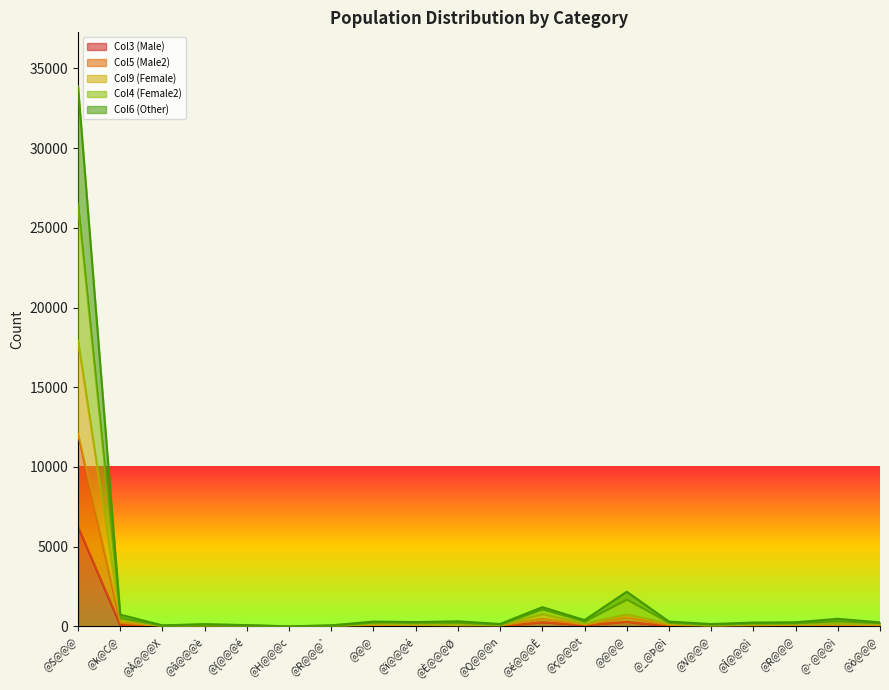

How many lines are shown in the chart?

5